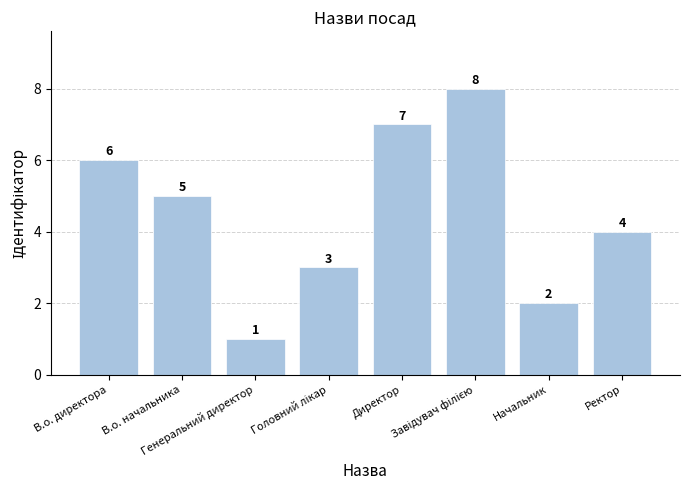

What is the greatest value displayed?

8